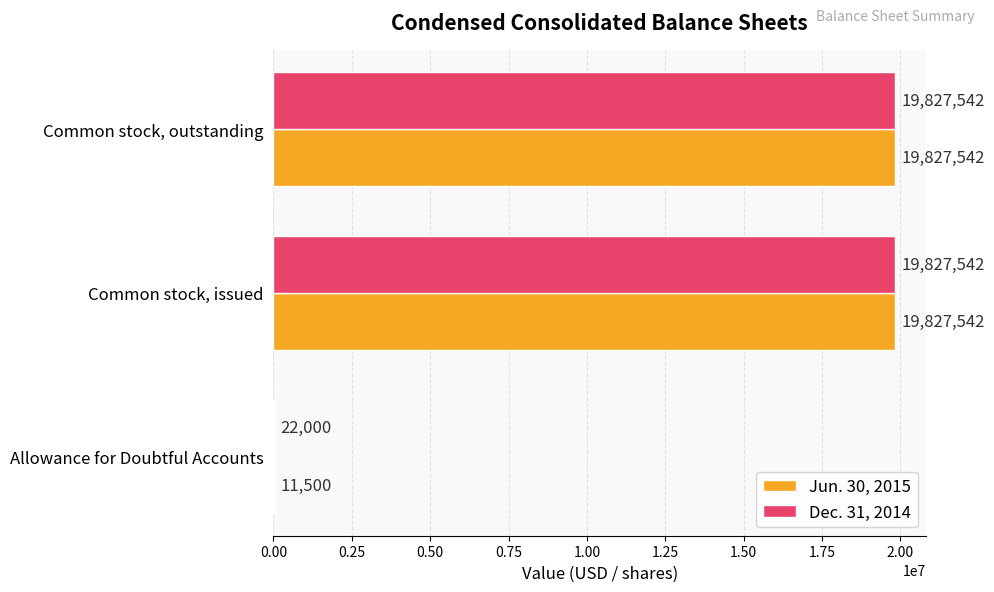

What is the sum of all Dec. 31, 2014 values?

39677084